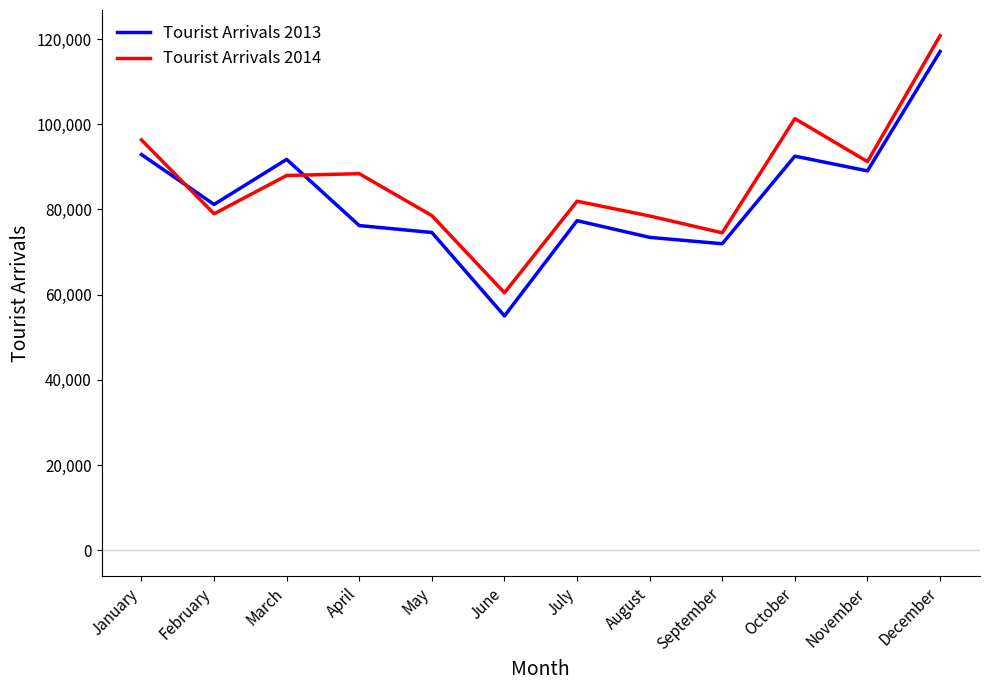

The value of Tourist Arrivals 2013 at August is 113214. True or false?

False